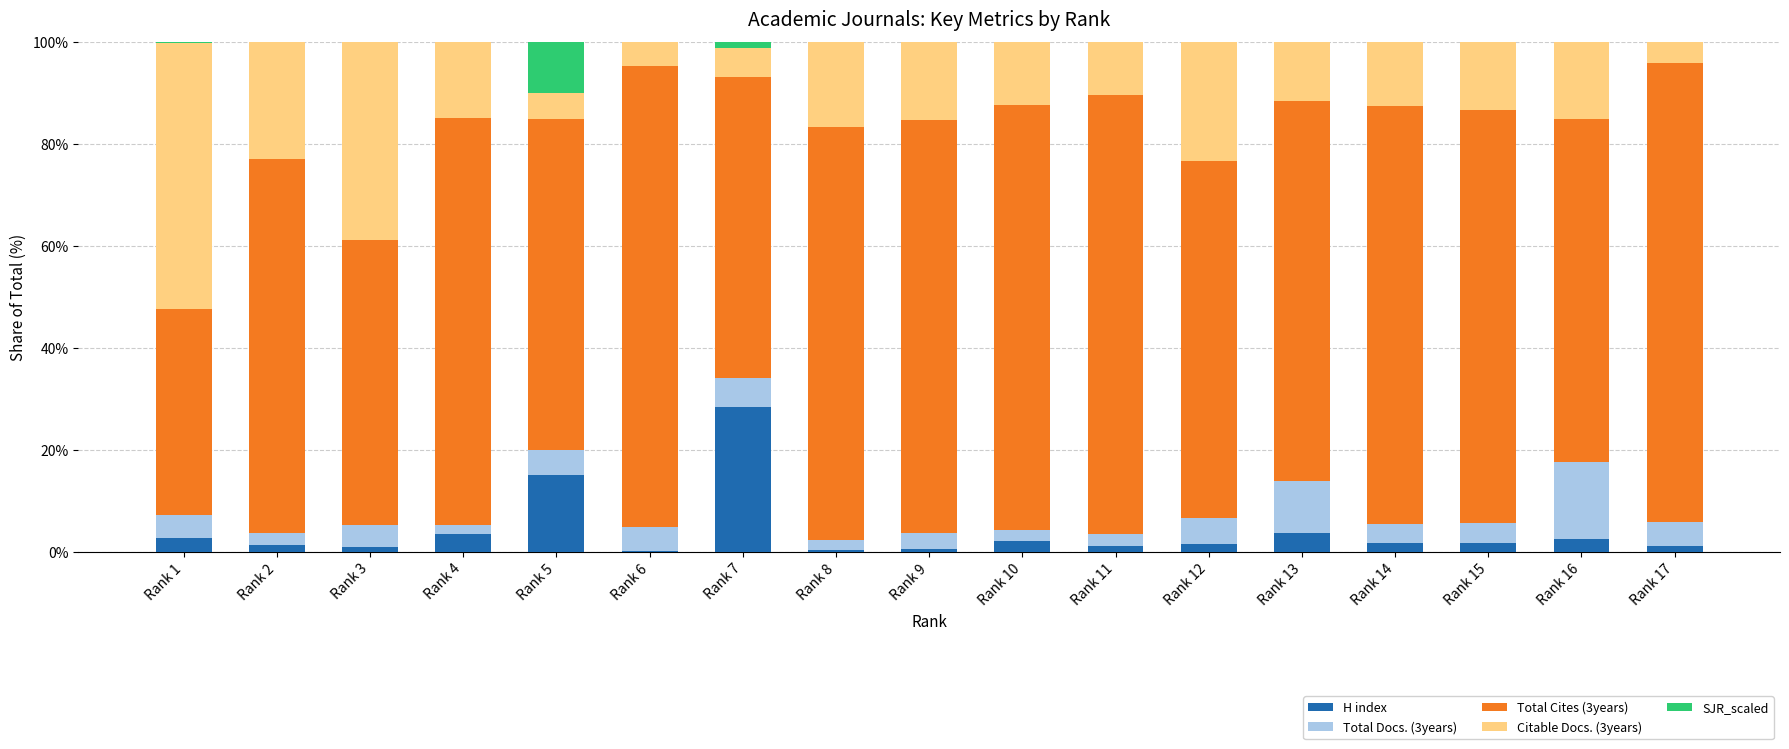

Is it true that H index equals 42.8 at Rank 7?

False